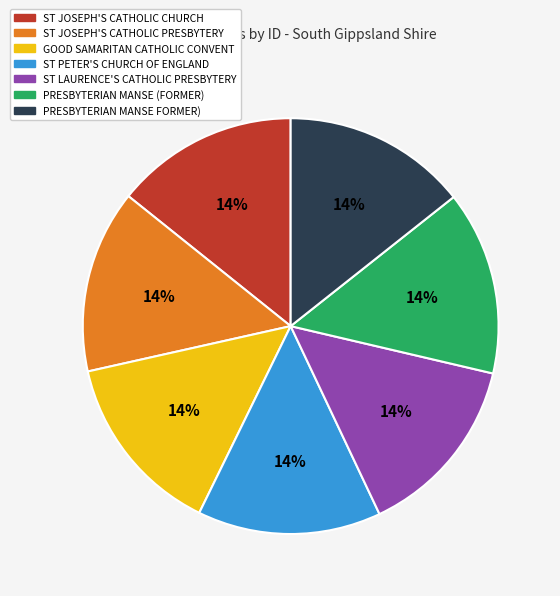

Count the number of slices in the pie.

7